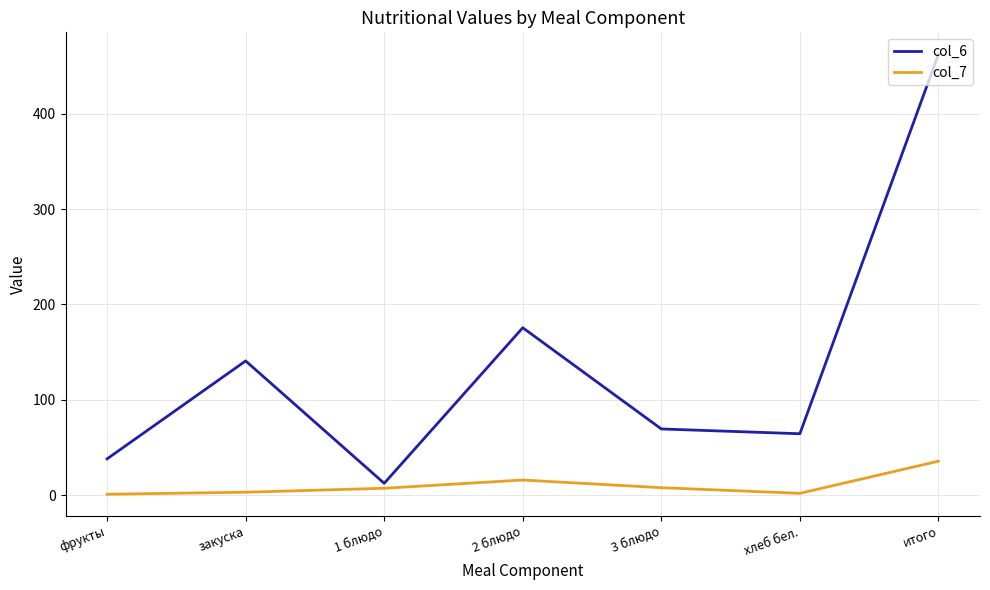

At how many categories does at least one series exceed 154?

2